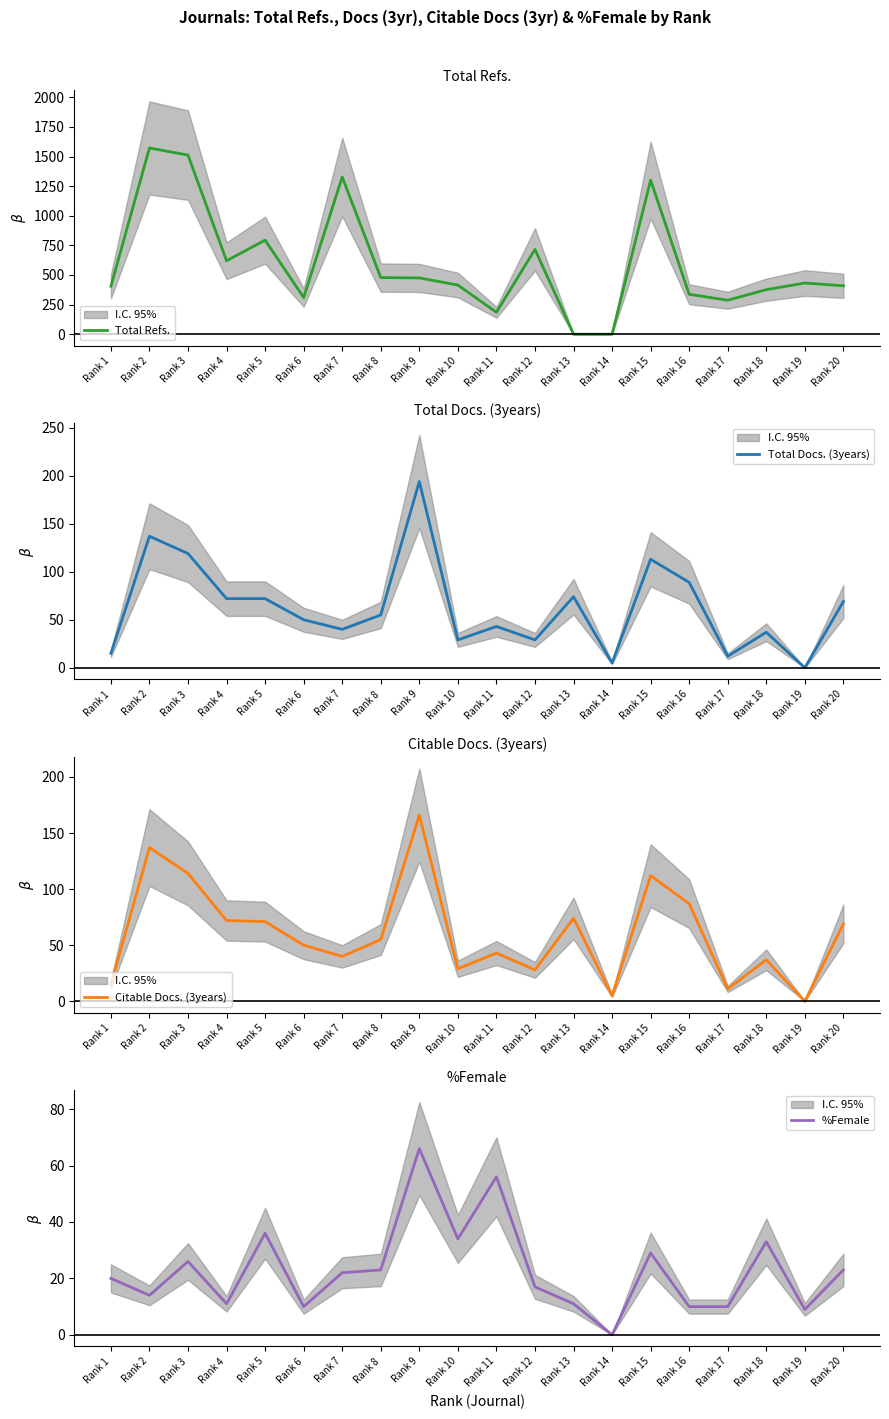

Which series has the largest range (max minus min)?

Total Refs.